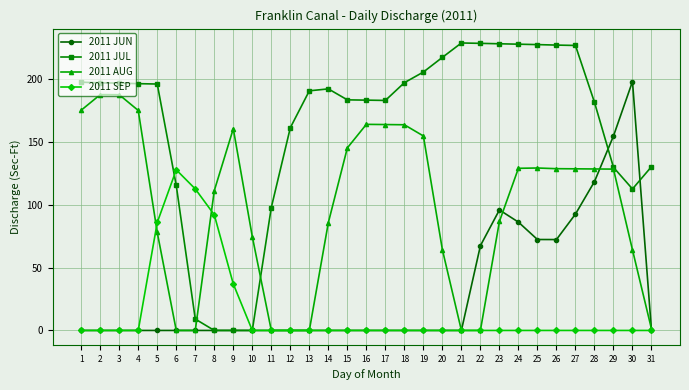

How many distinct data groups are displayed?

4